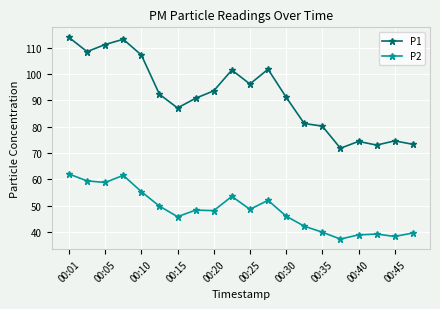

What is the greatest value displayed?

113.9